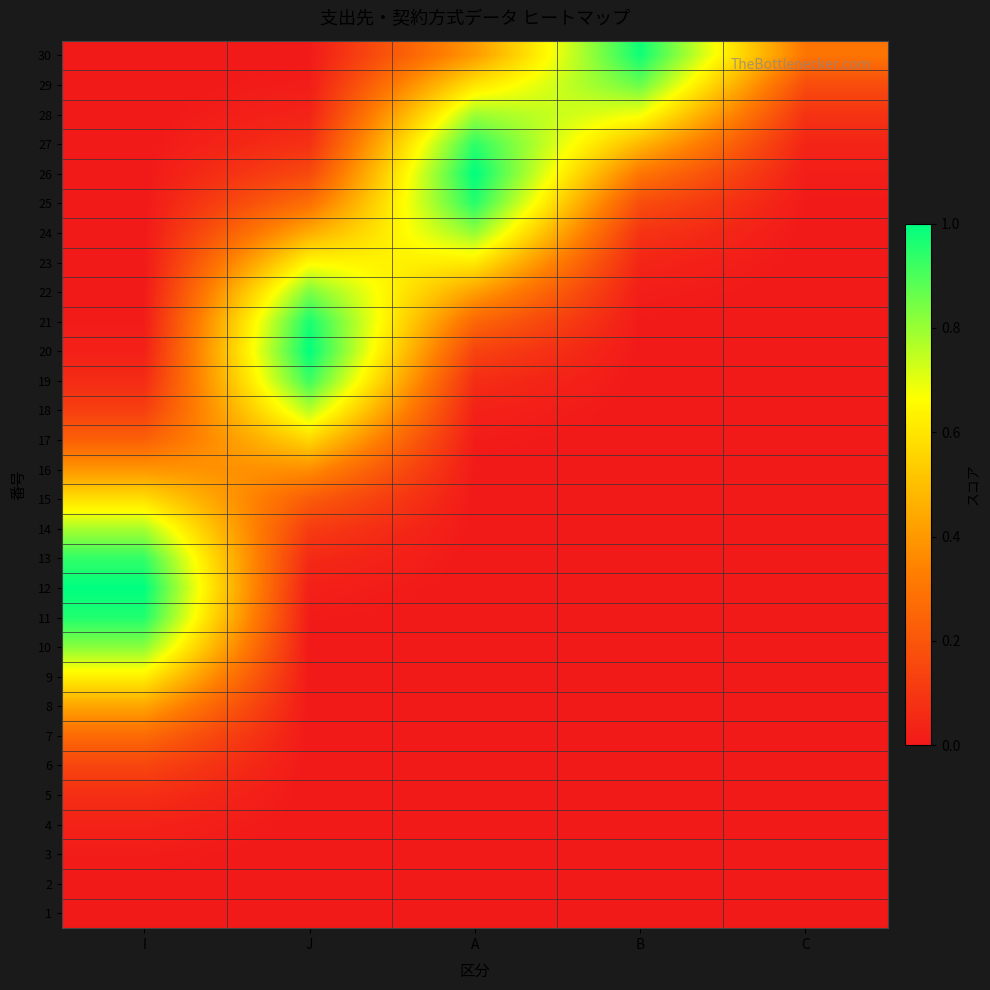

What is the difference between the highest and lowest values at B?

1.0